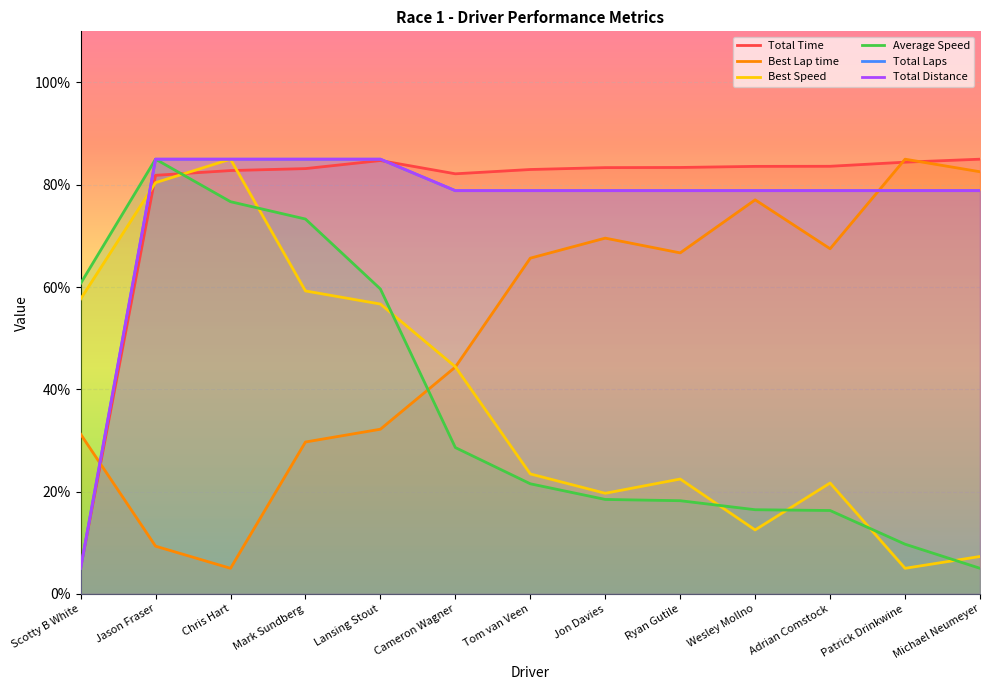

The value of Best Lap time at Ryan Gutile is 119.9. True or false?

False